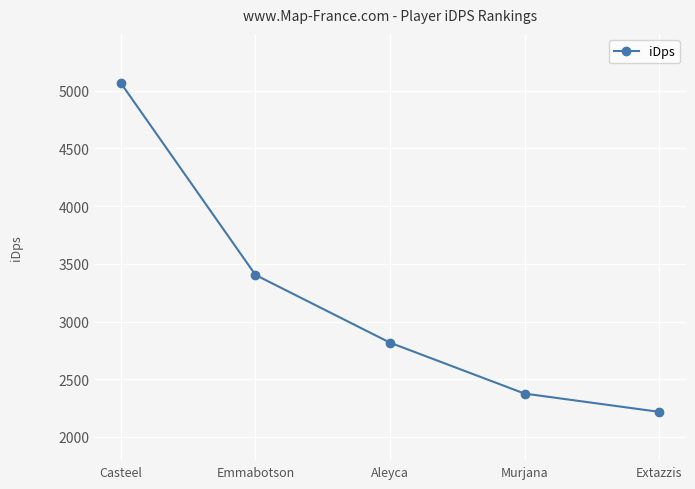

Between Murjana and Aleyca, which is larger?

Aleyca